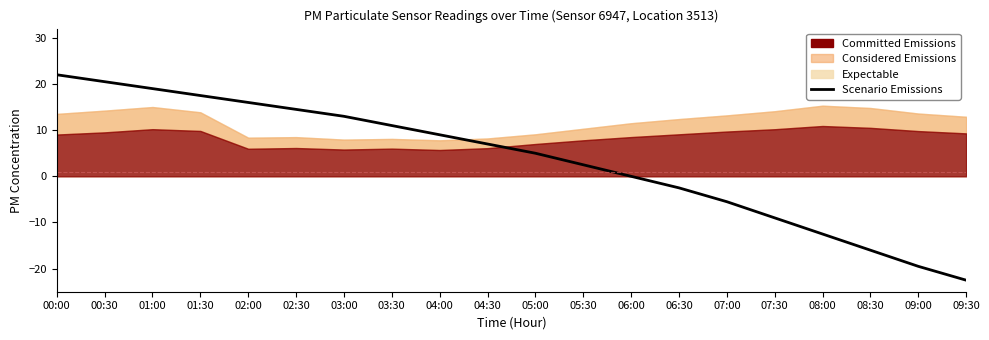

Where does the data first go above 7?

00:00